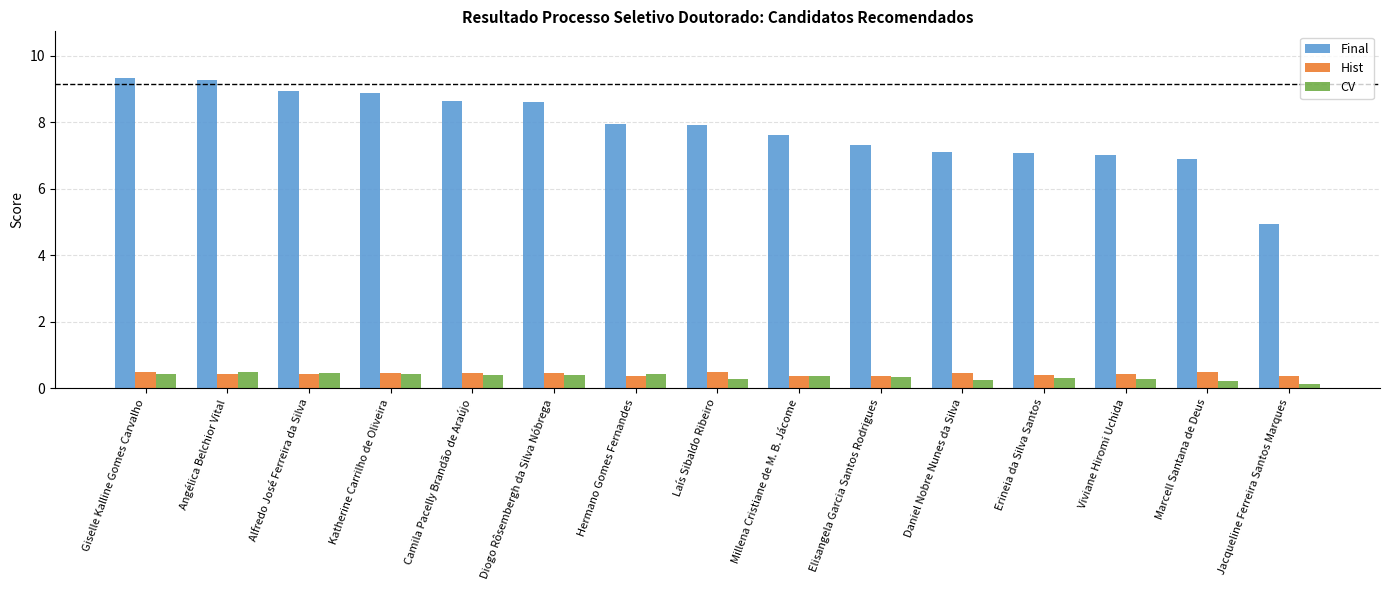

What is the lowest value of the Hist series?

0.4